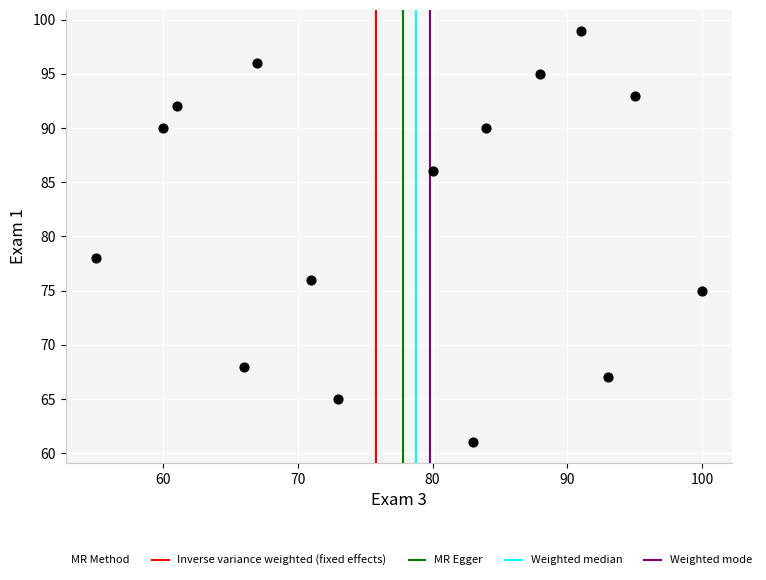

What Y value in the scatter plot is closest to 80?

78